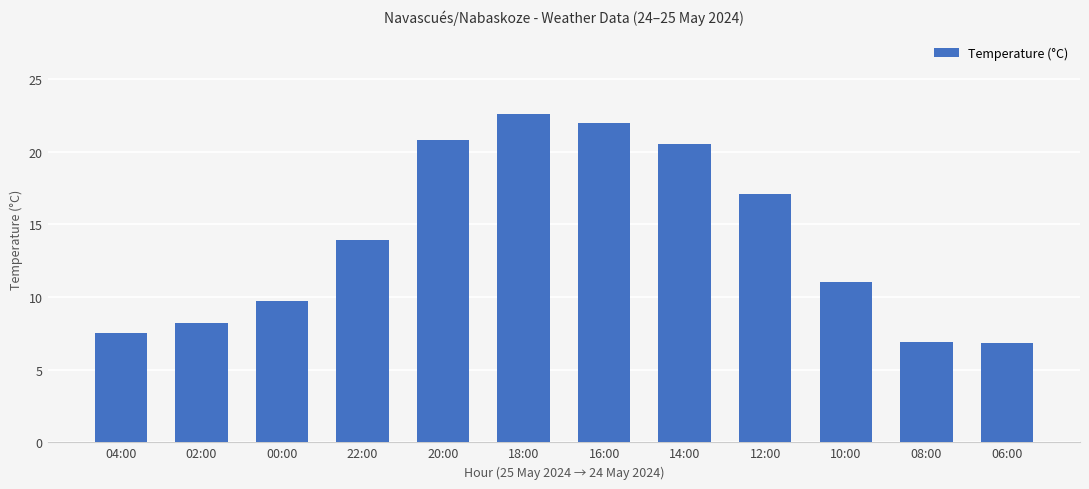

Where does the data first go above 13?

22:00